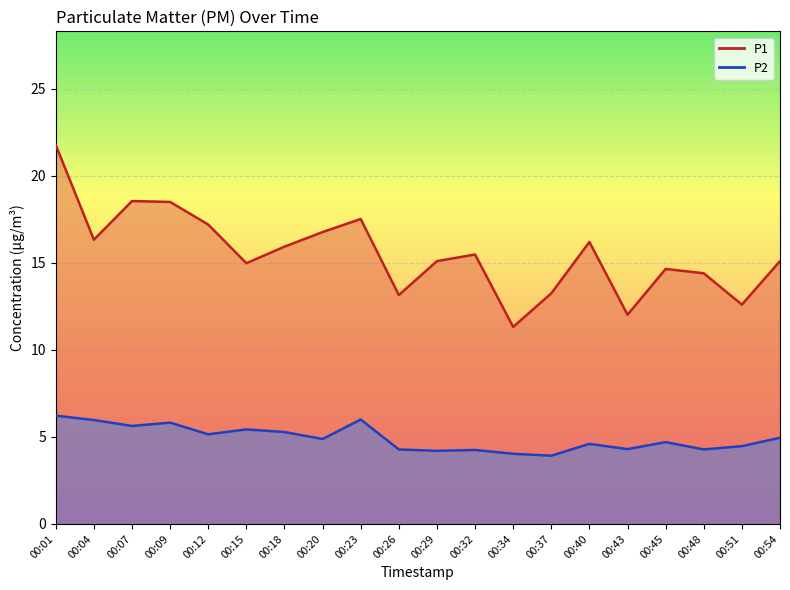

What is the spread (max minus min) of values at 00:34?

7.3